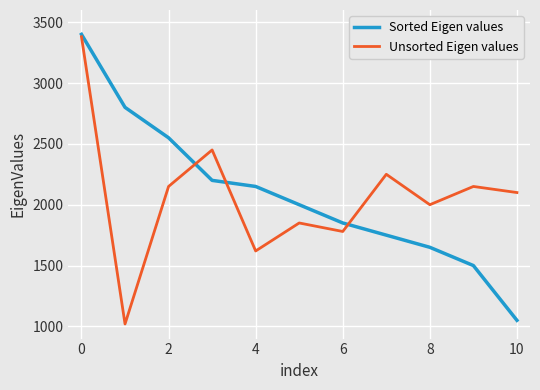

What is the greatest value displayed?

3400